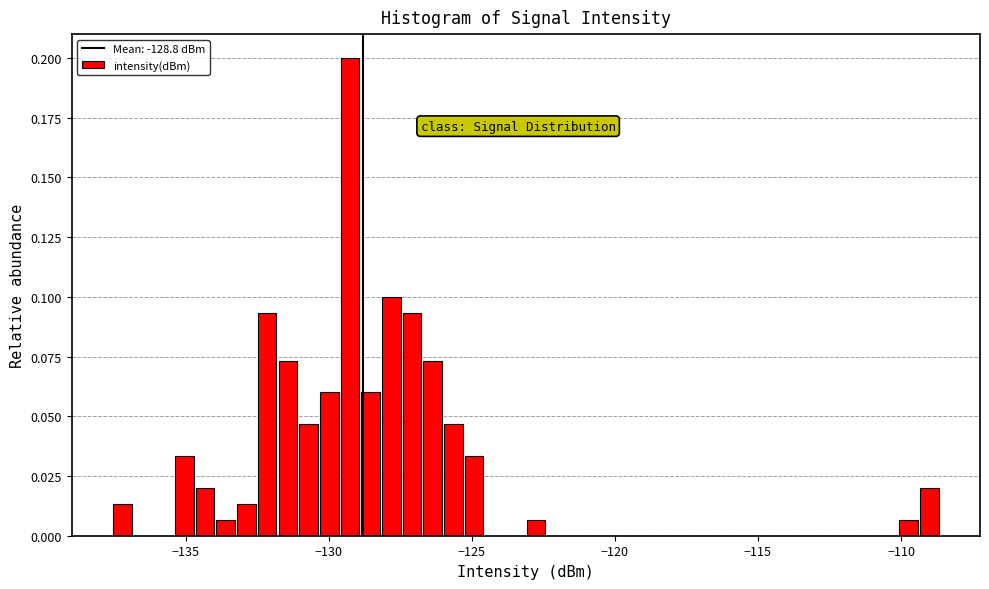

Read against the x-axis, roughly where is the centre of the tallest bar?

-129.5